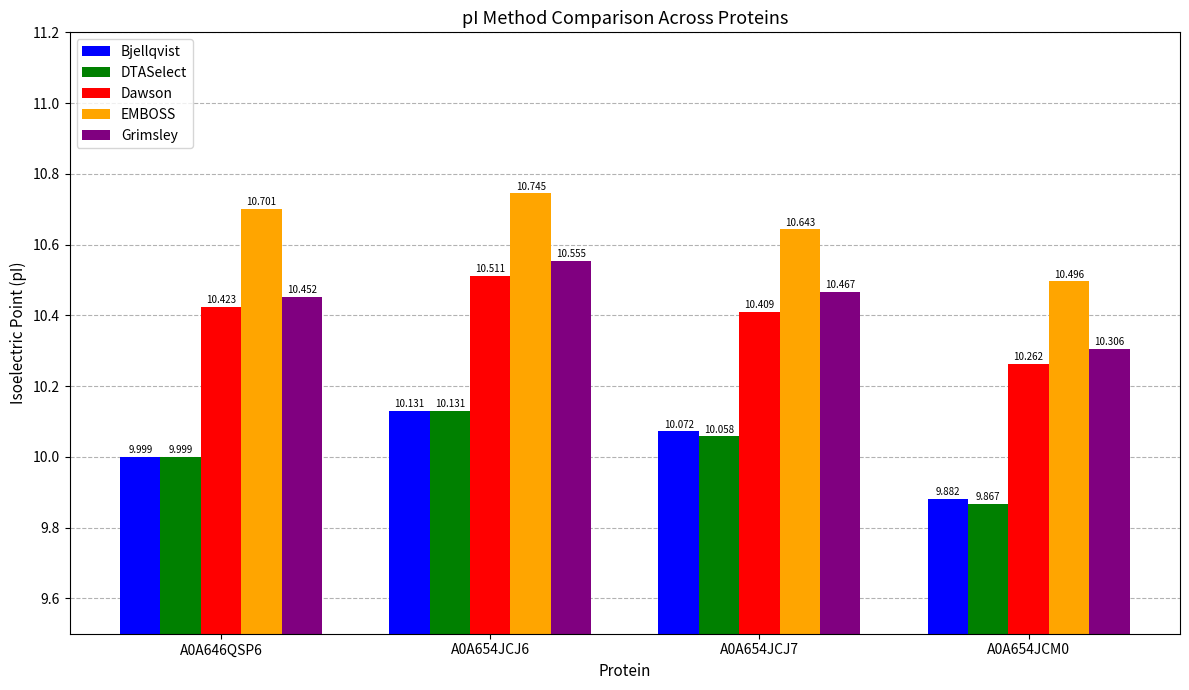

Between A0A654JCJ6 and A0A654JCM0, which series saw the biggest shift?

DTASelect